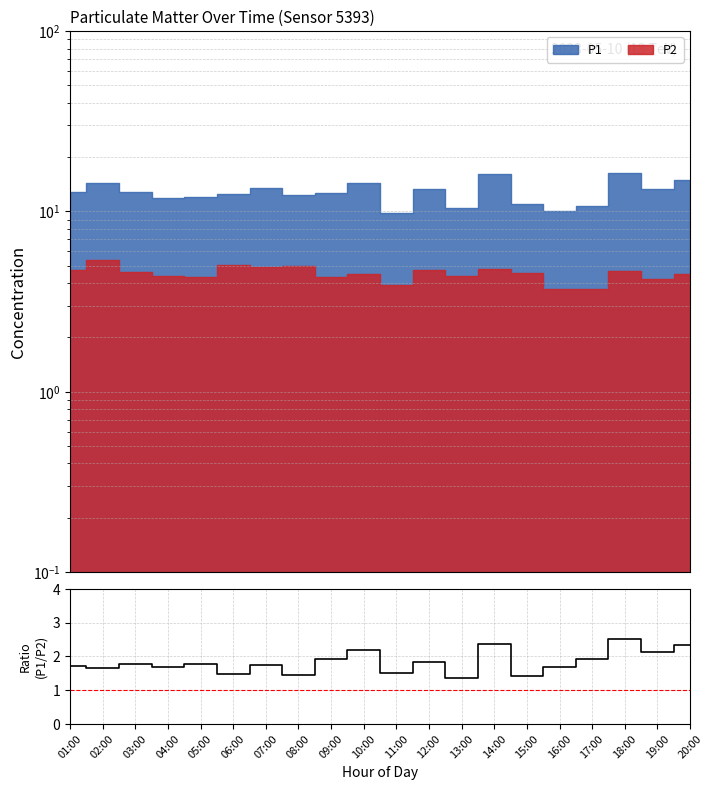

Reading right to left, extract all data points from this chart.

2.3	2.1	2.5	1.9	1.7	1.4	2.4	1.4	1.8	1.5	2.2	1.9	1.5	1.8	1.5	1.8	1.7	1.8	1.7	1.7